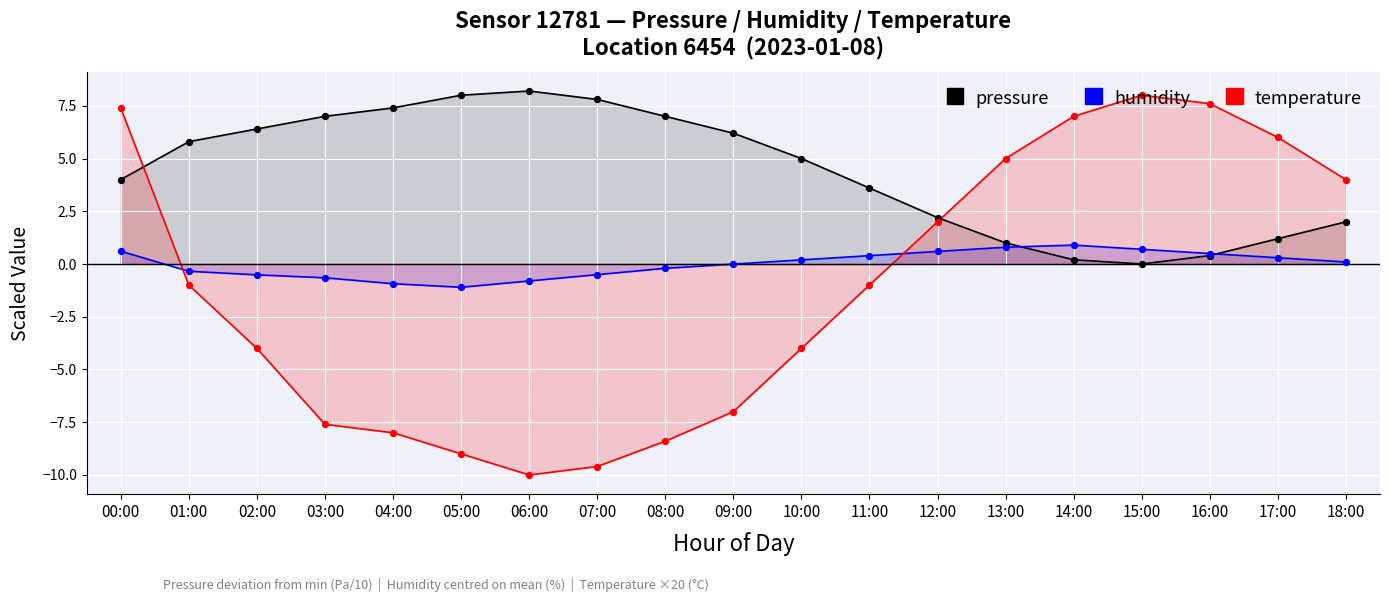

Which series reaches the minimum Y coordinate?

temperature